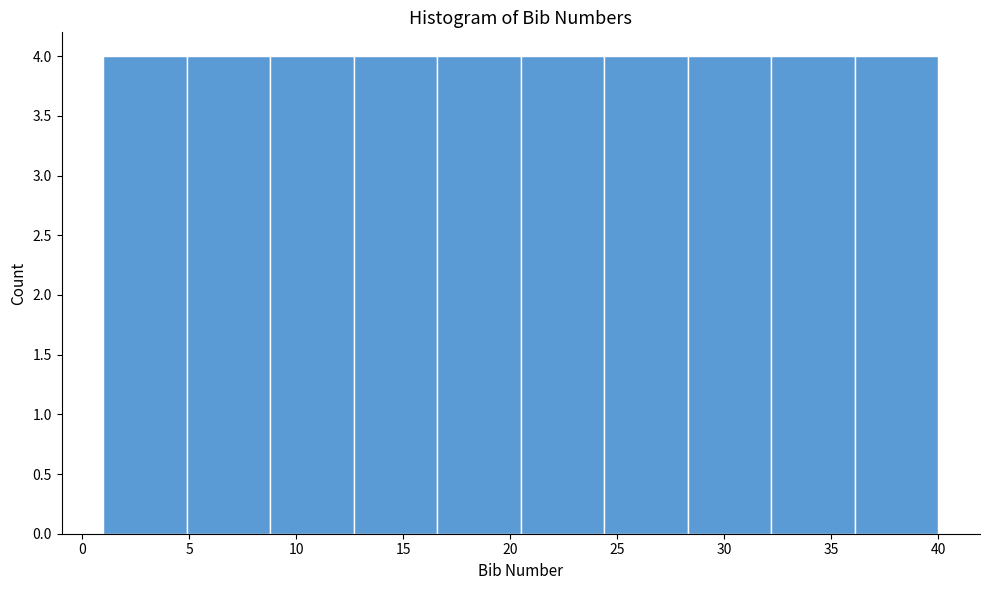

What is the height of the bar covering 36.1 to 40.0 on the x-axis? Neither the bar edges nor the heights are printed on the chart, so give them approximately, as read against the axes.

4